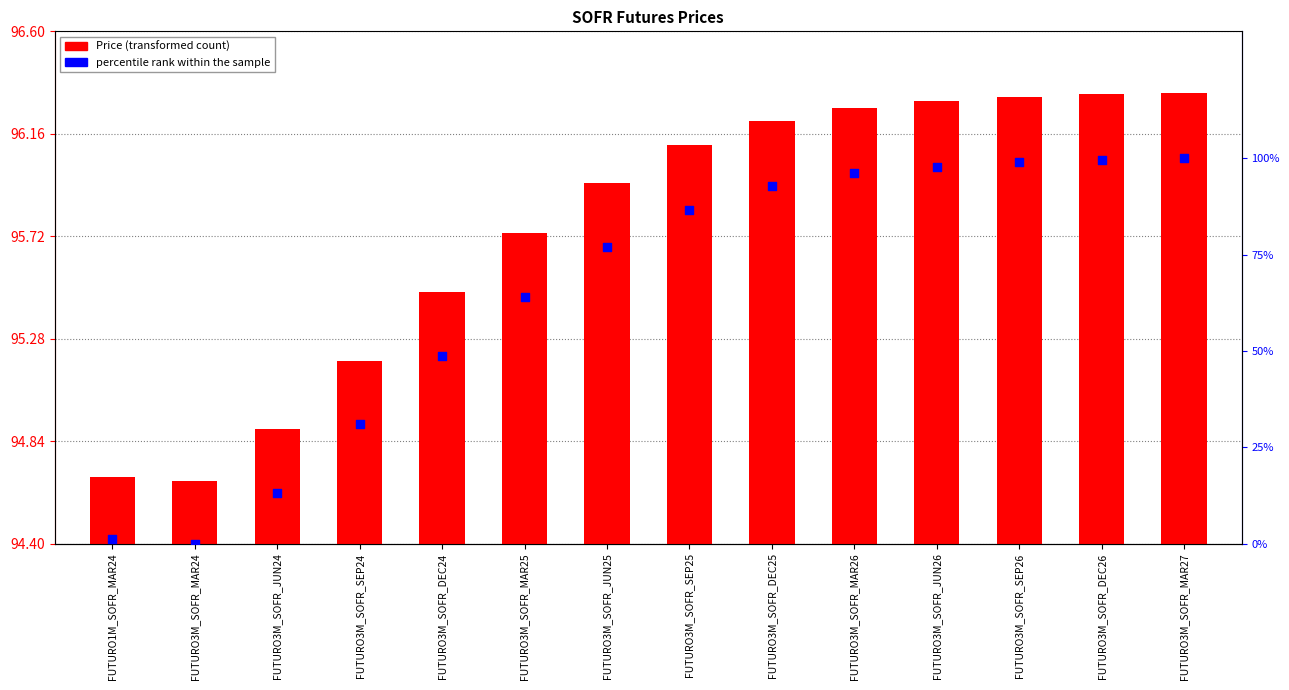

At which category is the sum across all series the highest?

FUTURO3M_SOFR_MAR27